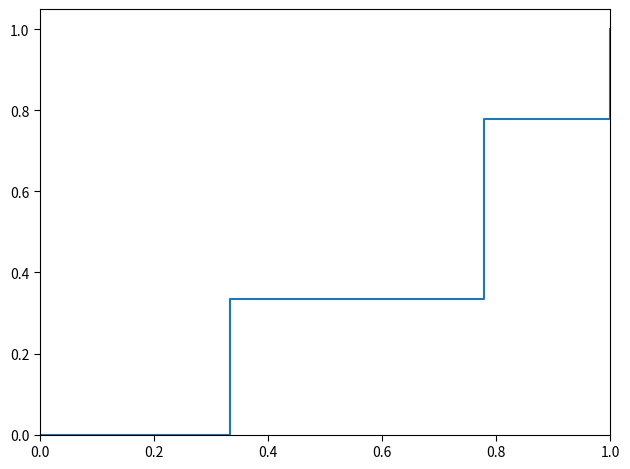

Rank the categories by value from lowest to highest.

0.0, 0.2, 0.4, 0.6, 0.8, 1.0